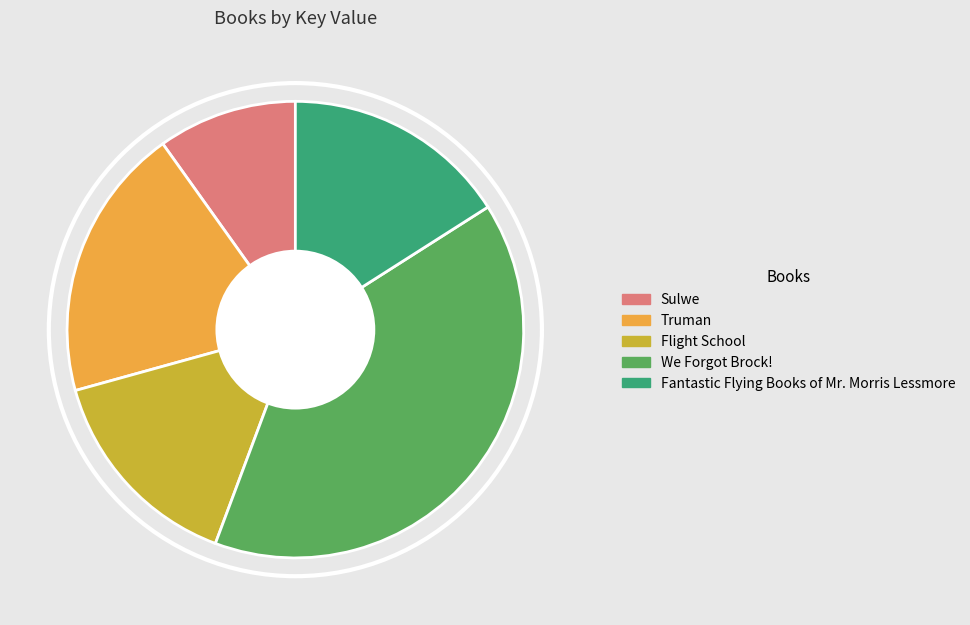

What is the ratio of the value at Flight School to the value at Truman?

0.8